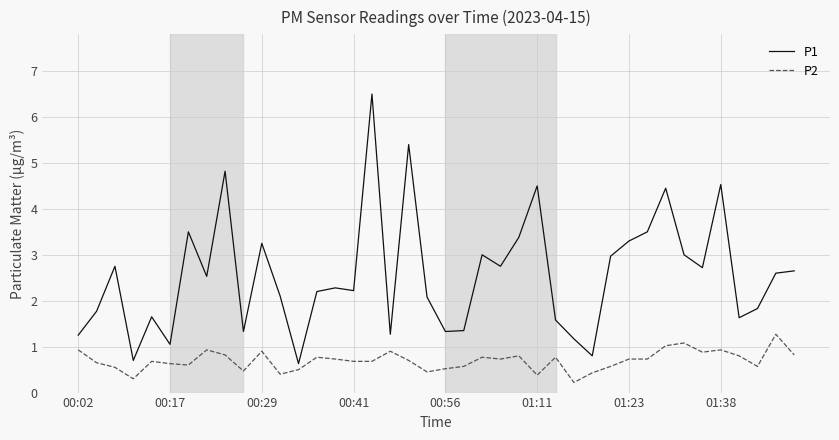

Rank the series by their maximum value, from highest to lowest.

P1, P2